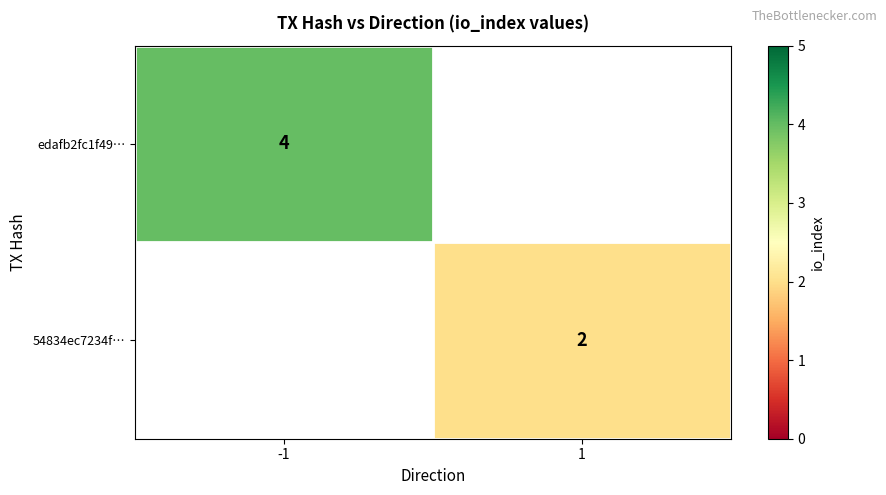

Count the number of data series in this chart.

2